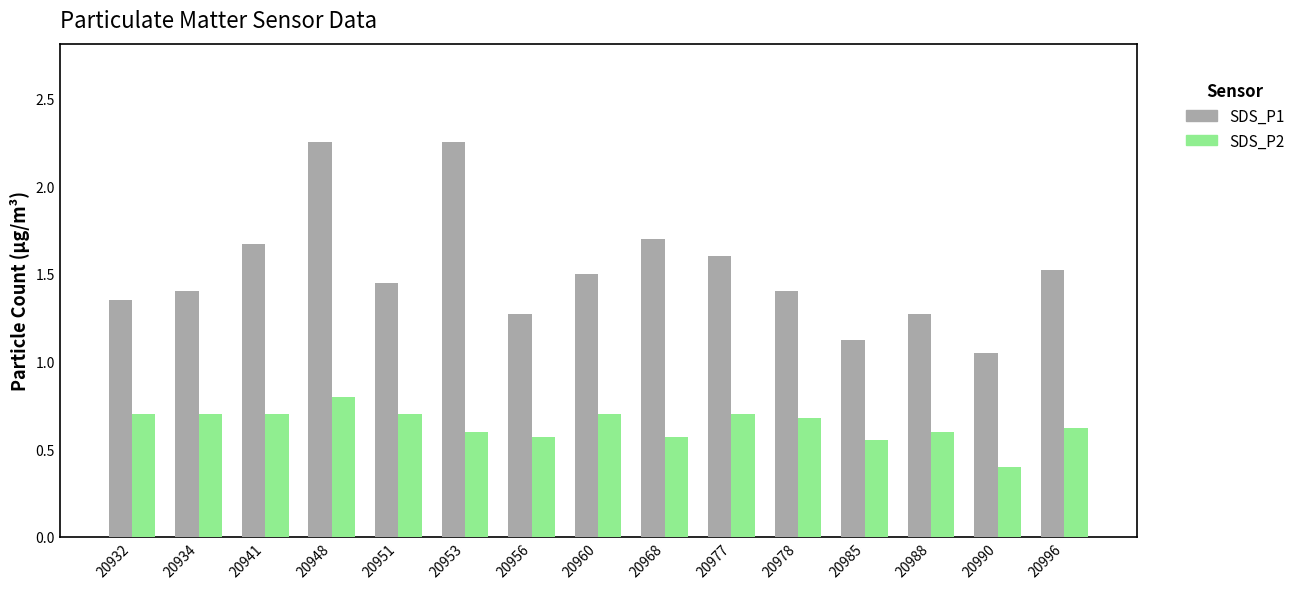

Is it true that SDS_P2 equals 0.7 at 20934?

True